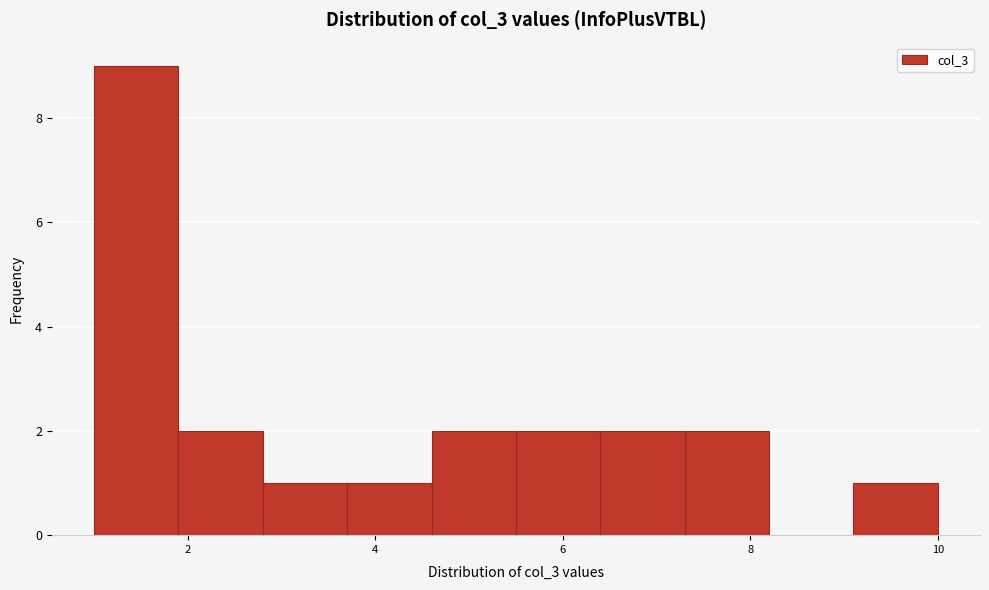

How tall is the bar that spans 7.3 to 8.2 on the x-axis? Neither the bar edges nor the heights are printed on the chart, so give them approximately, as read against the axes.

2